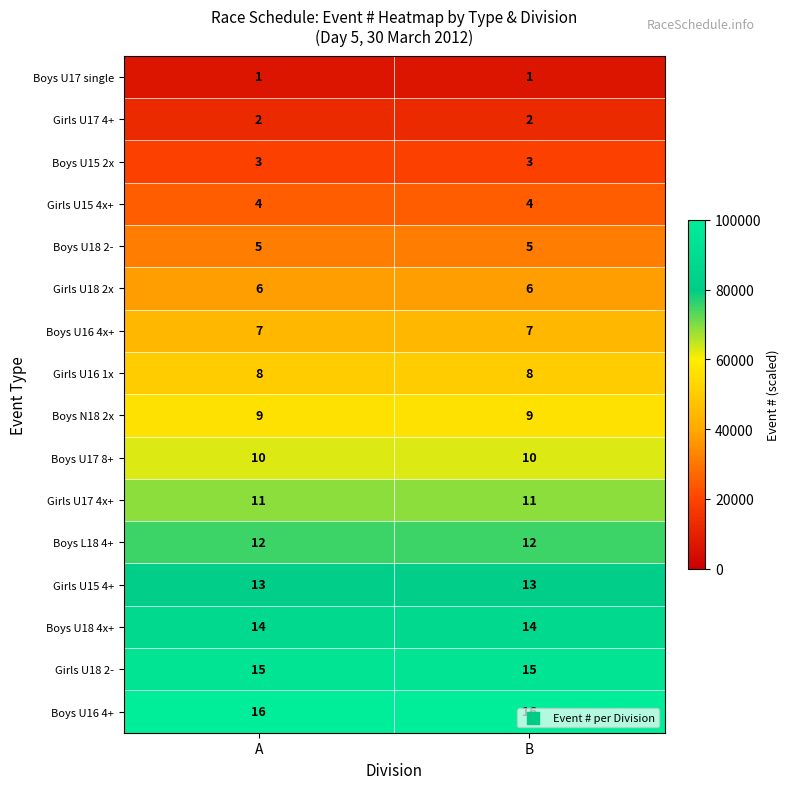

What is the maximum value shown in the chart?

16